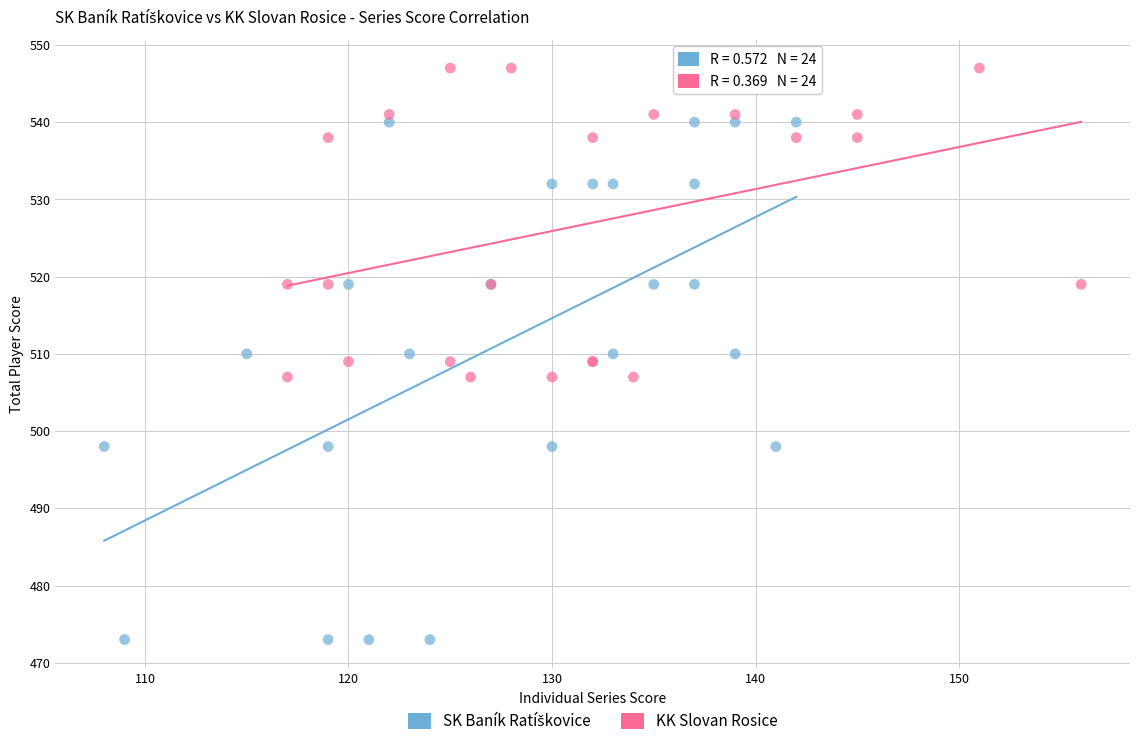

Which series contains the highest Y value?

KK Slovan Rosice